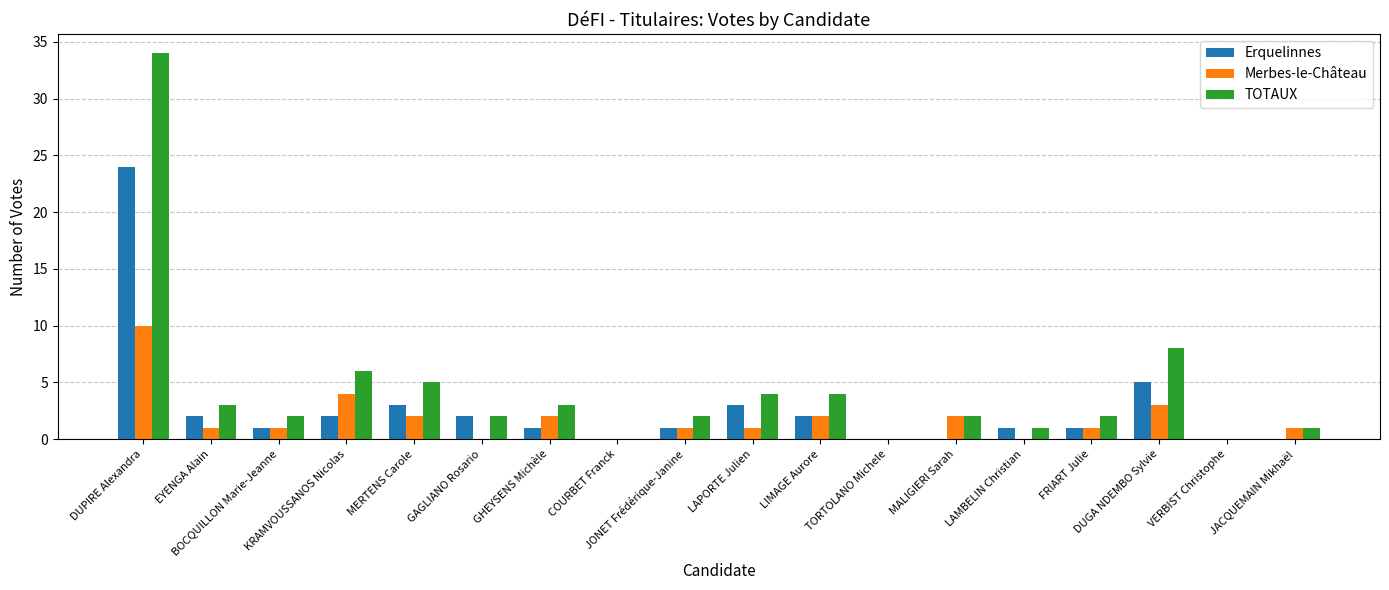

Reading left to right, list all the values displayed in this chart.

Erquelinnes: 24	2	1	2	3	2	1	0	1	3	2	0	0	1	1	5	0	0
Merbes-le-Château: 10	1	1	4	2	0	2	0	1	1	2	0	2	0	1	3	0	1
TOTAUX: 34	3	2	6	5	2	3	0	2	4	4	0	2	1	2	8	0	1